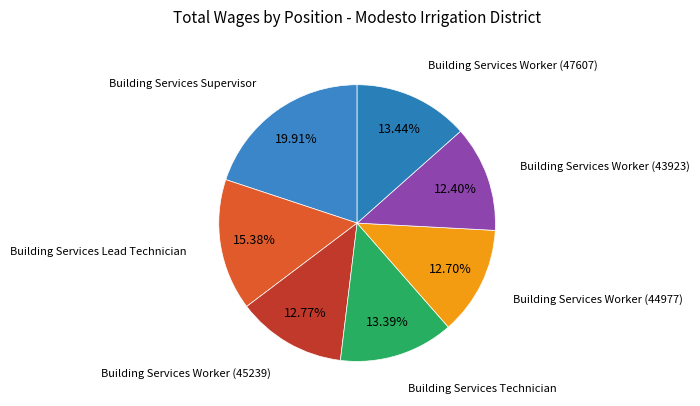

The Building Services Lead Technician slice represents 6% of the pie. True or false?

False